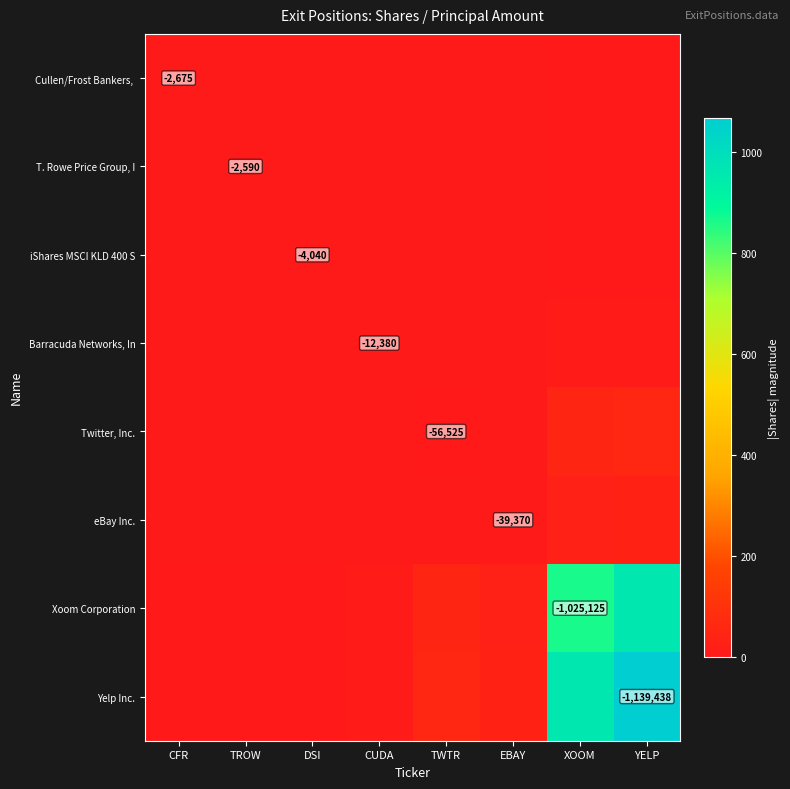

At how many categories does at least one series exceed 725?

2